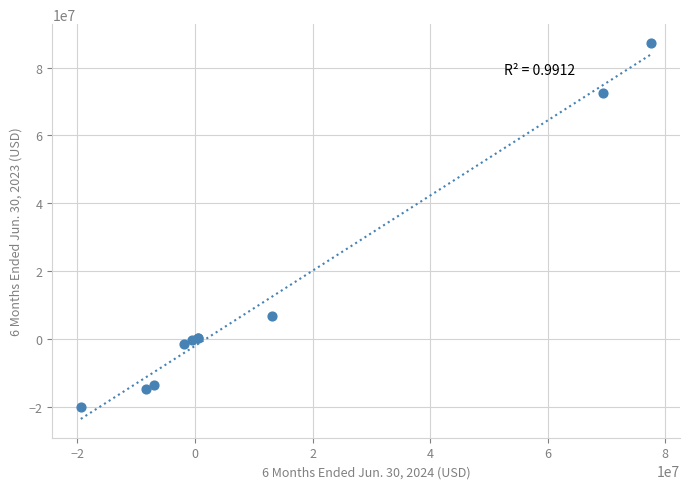

What Y value in the scatter plot is closest to 33595159?

6690122